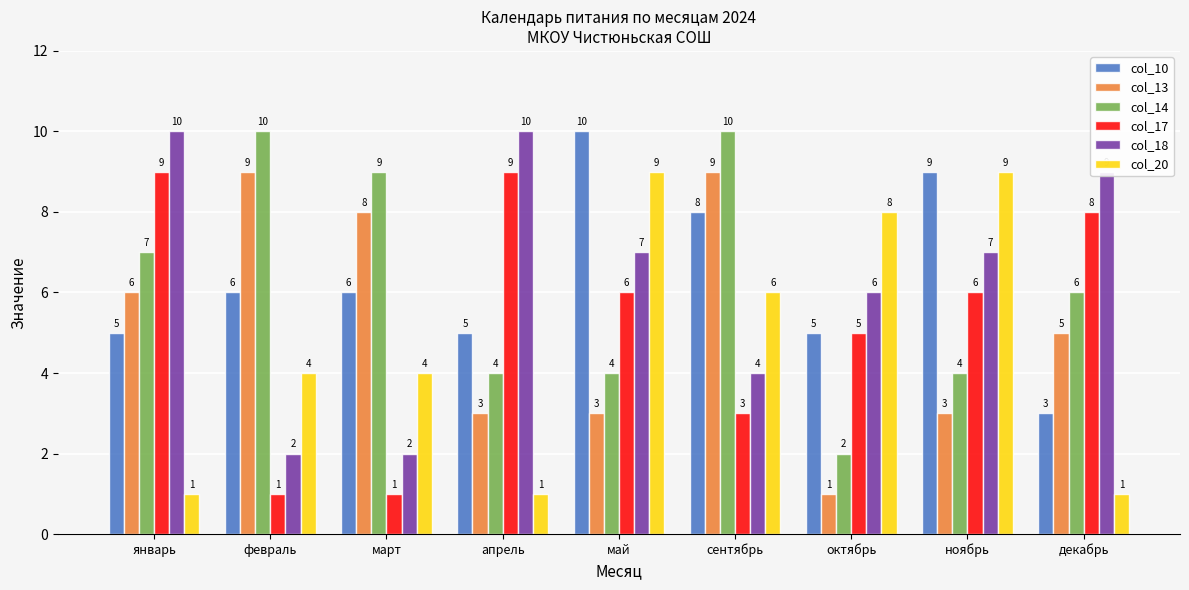

What is the difference between the highest and lowest values at май?

7